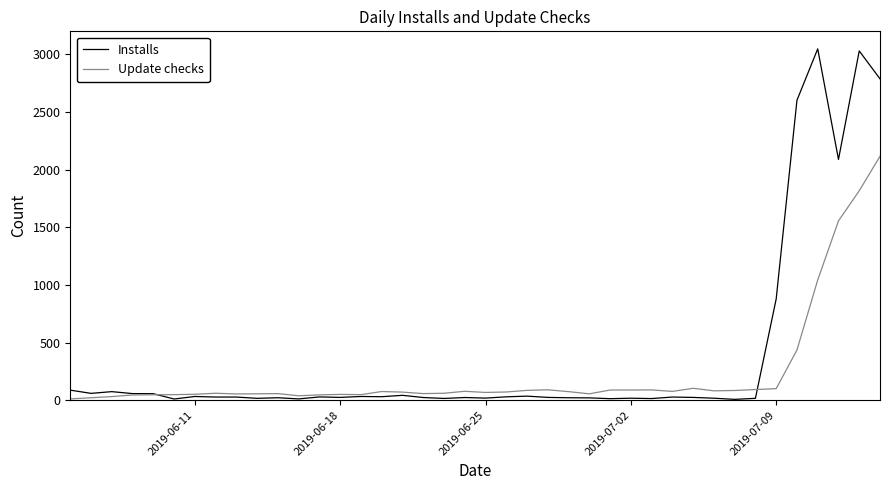

True or false: Update checks and Installs cross at least once.

True